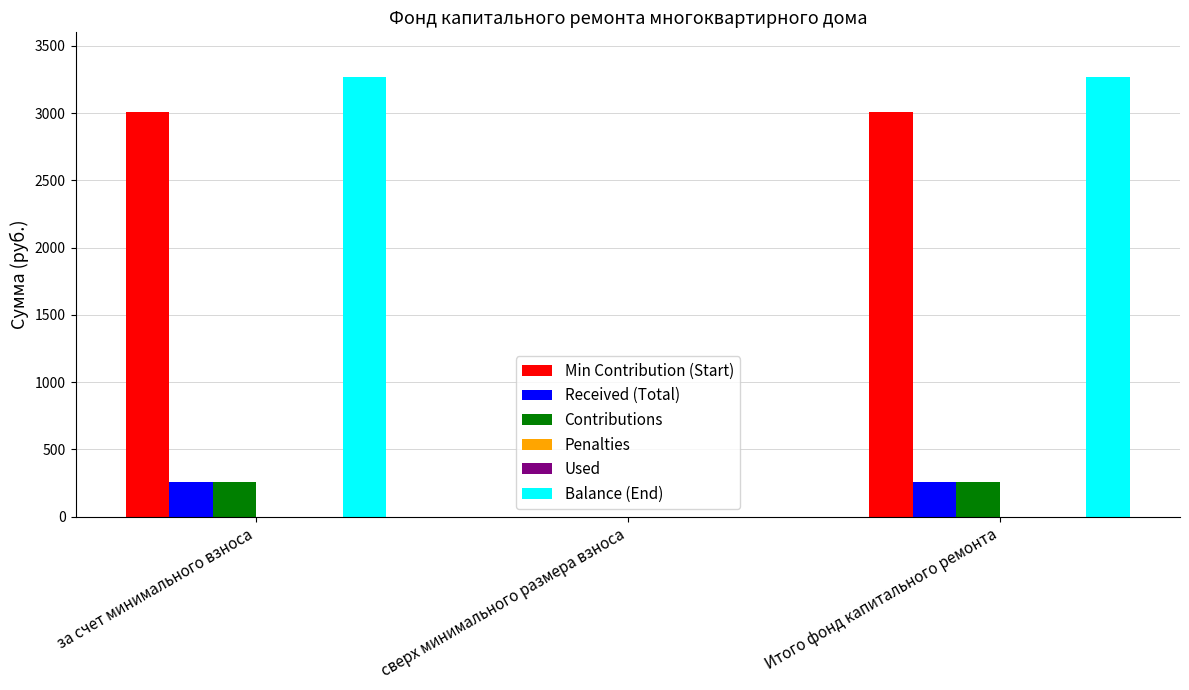

At which label does Received (Total) first exceed 253?

за счет минимального взноса